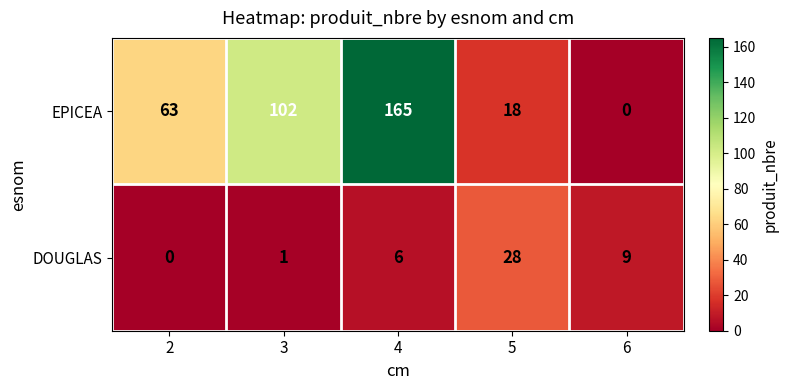

Between 3 and 6, which series saw the biggest shift?

EPICEA